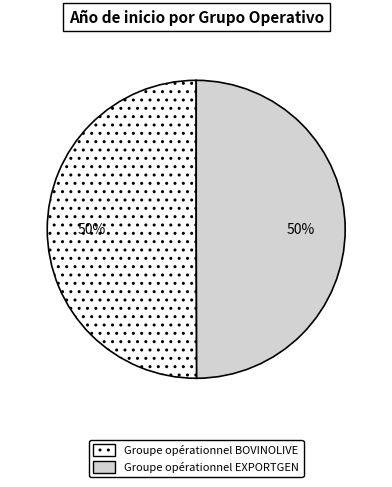

What percentage is the Groupe opérationnel BOVINOLIVE slice, to the nearest percent?

50%